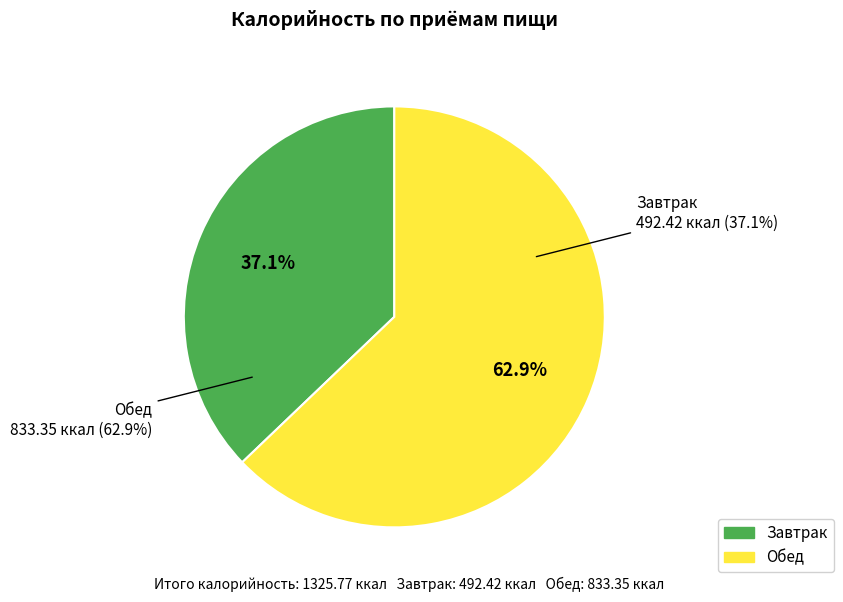

Approximately how many times larger is the value at Завтрак compared to Обед?

0.6